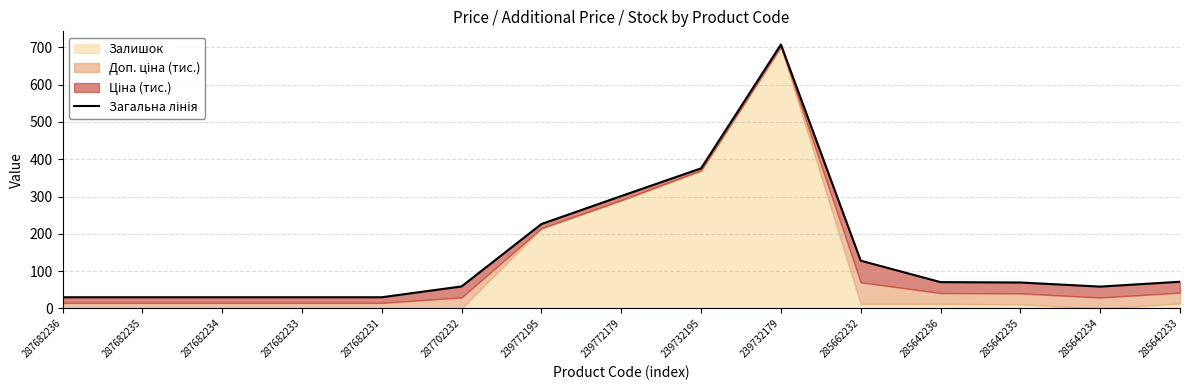

Reading left to right, list all the values displayed in this chart.

287682236=30.0	287682235=30.0	287682234=30.0	287682233=30.0	287682231=30.0	287702232=59.1	239772195=226.4	239772179=301.4	239732195=375.7	239732179=707.7	285662232=128.1	285642236=70.6	285642235=69.6	285642234=58.6	285642233=71.6